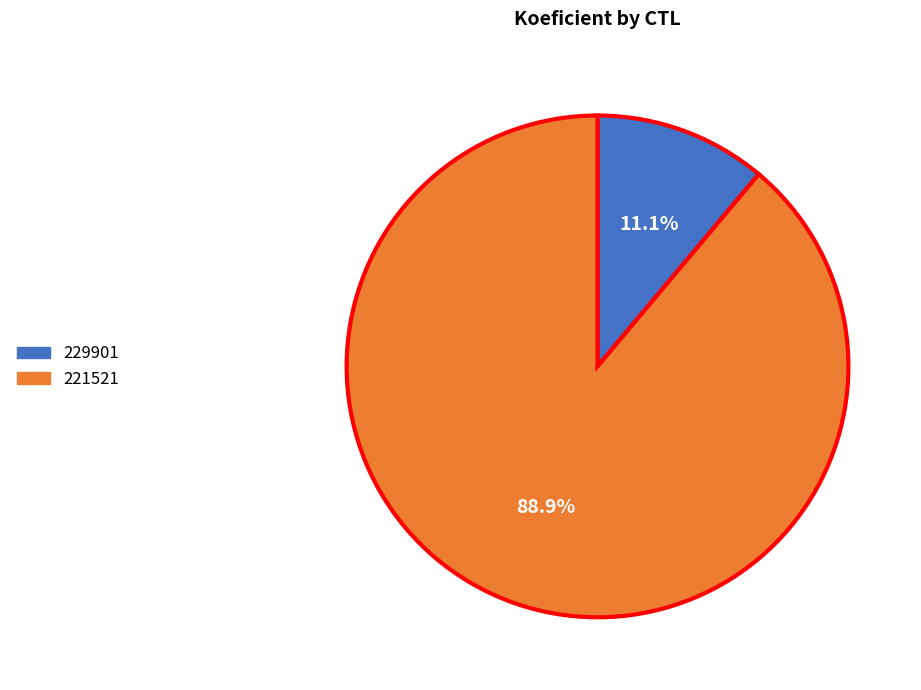

Is it true that 229901 is 11% of the pie?

True